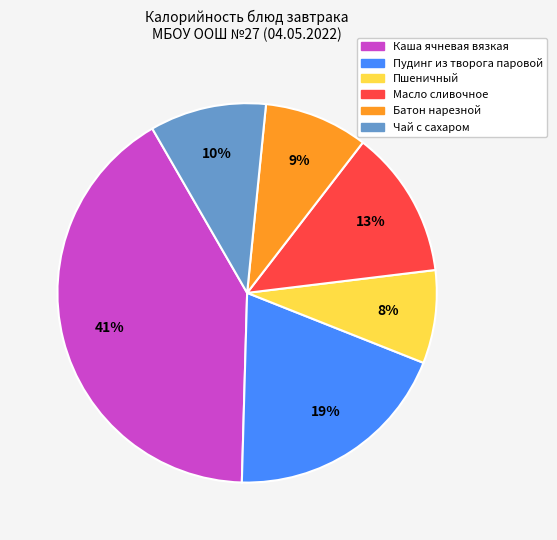

What percentage is the Каша ячневая вязкая slice, to the nearest percent?

41%